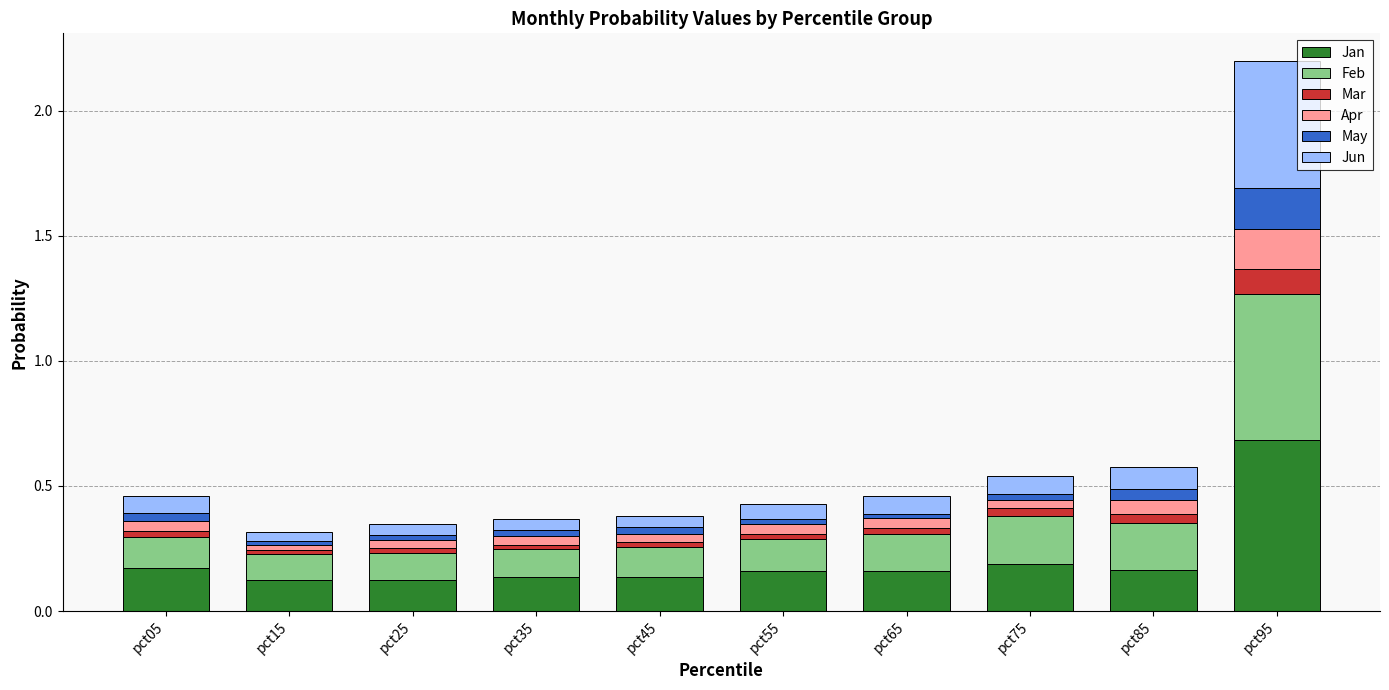

The Jan series shows 0.0 at pct15. True or false?

False